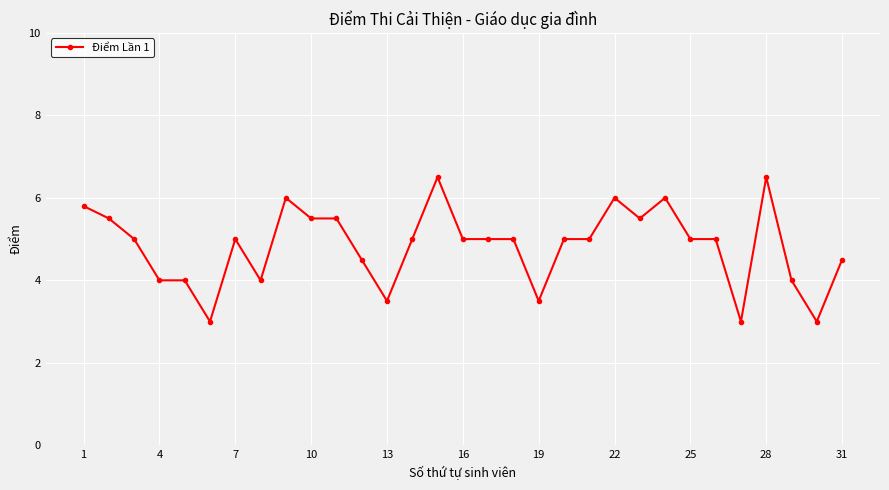

True or false: the data has more than 1 interior local peaks.

True